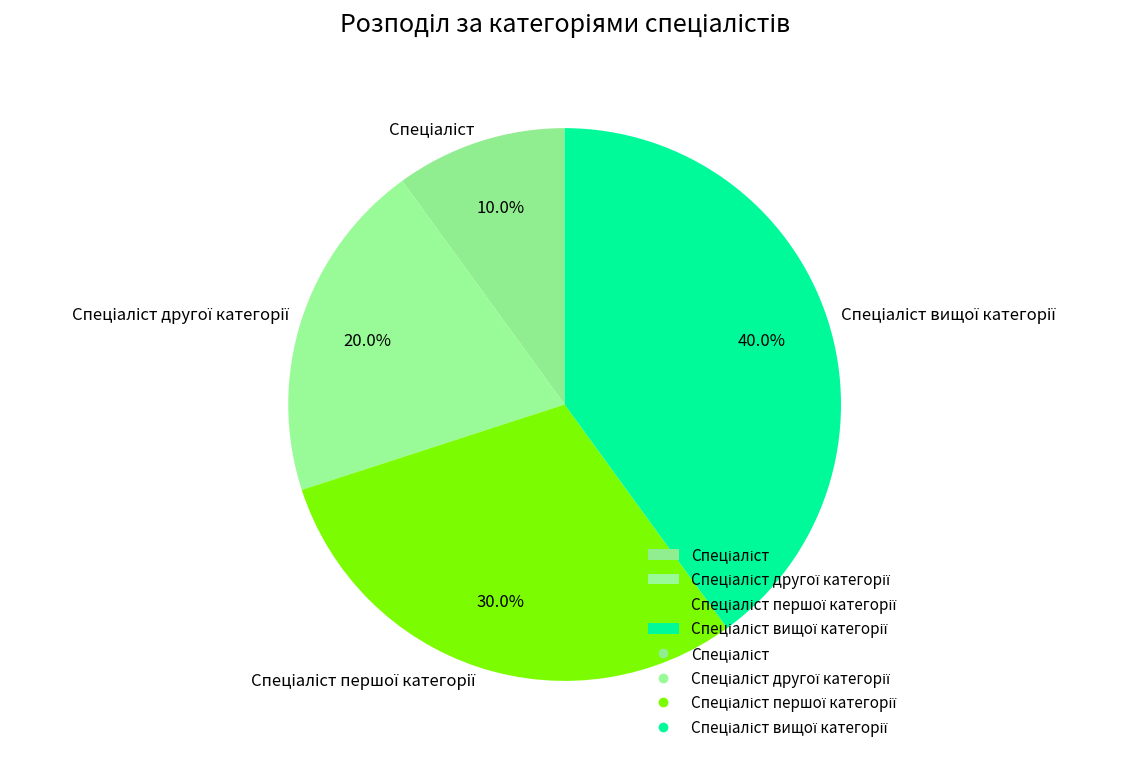

Does any single category account for the majority?

No